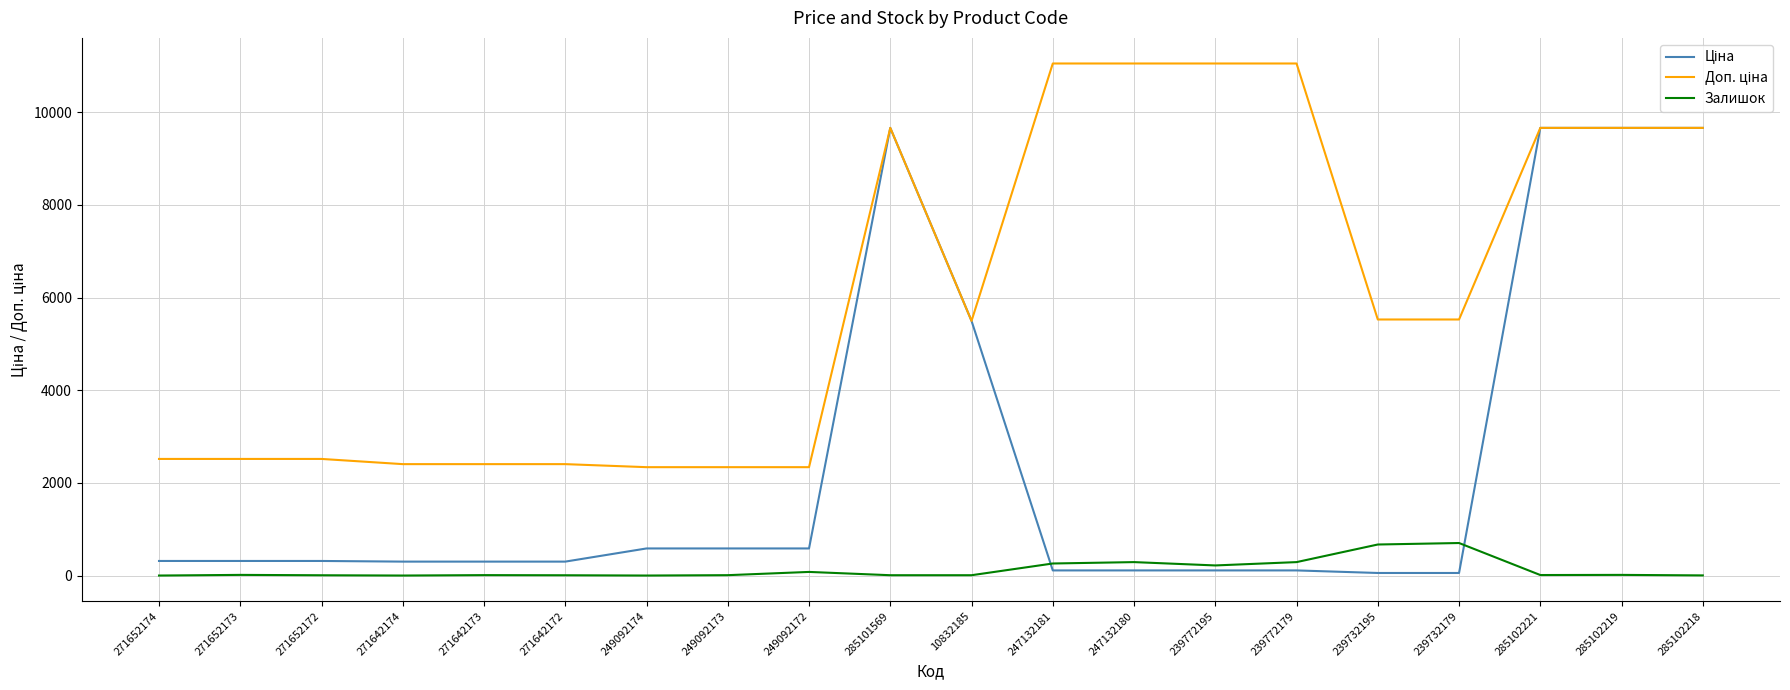

How many lines are shown in the chart?

3